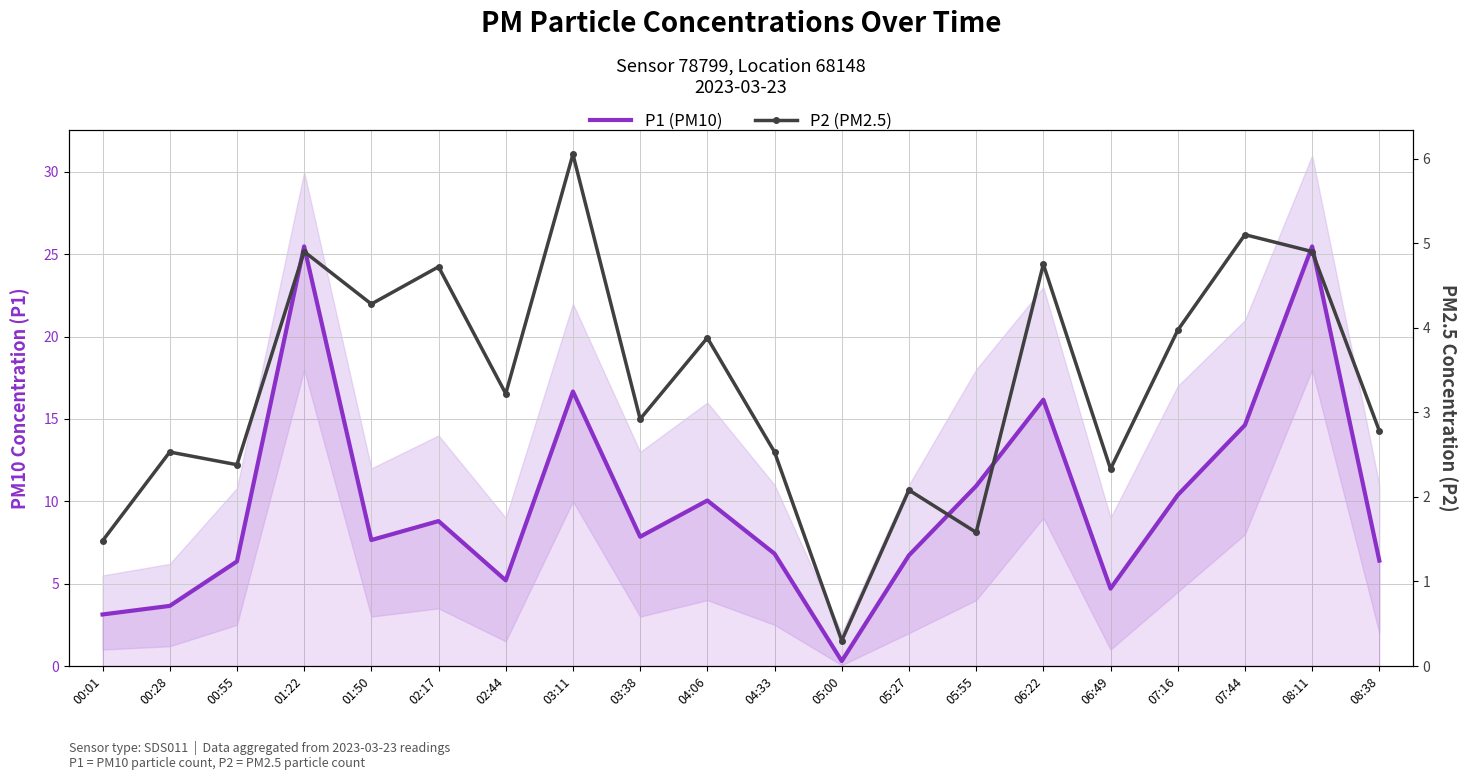

At which category does P1 (PM10) reach its first local valley?

01:50